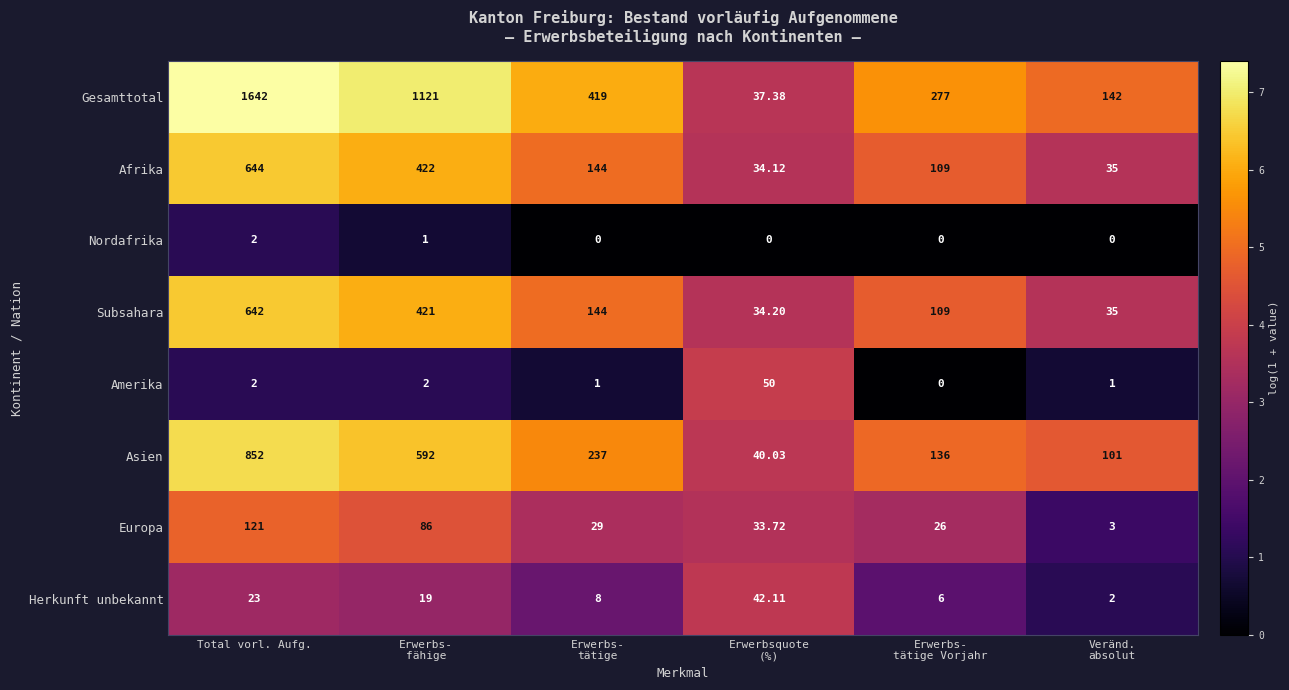

Which label corresponds to the largest value in the chart?

Total vorl. Aufg.